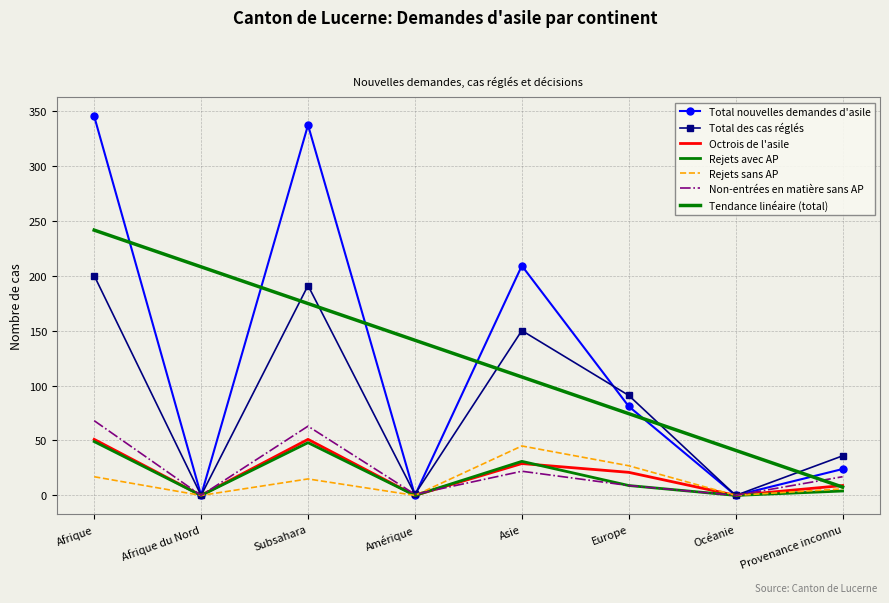

Reading right to left, extract all data points from this chart.

Total nouvelles demandes d'asile: 24	0	81	209	0	337	0	345
Total des cas réglés: 36	0	91	150	1	191	0	200
Octrois de l'asile: 9	0	21	29	0	51	0	51
Rejets avec AP: 4	0	9	31	0	48	0	49
Rejets sans AP: 6	0	27	45	0	15	0	17
Non-entrées en matière sans AP: 17	0	9	22	1	63	0	68